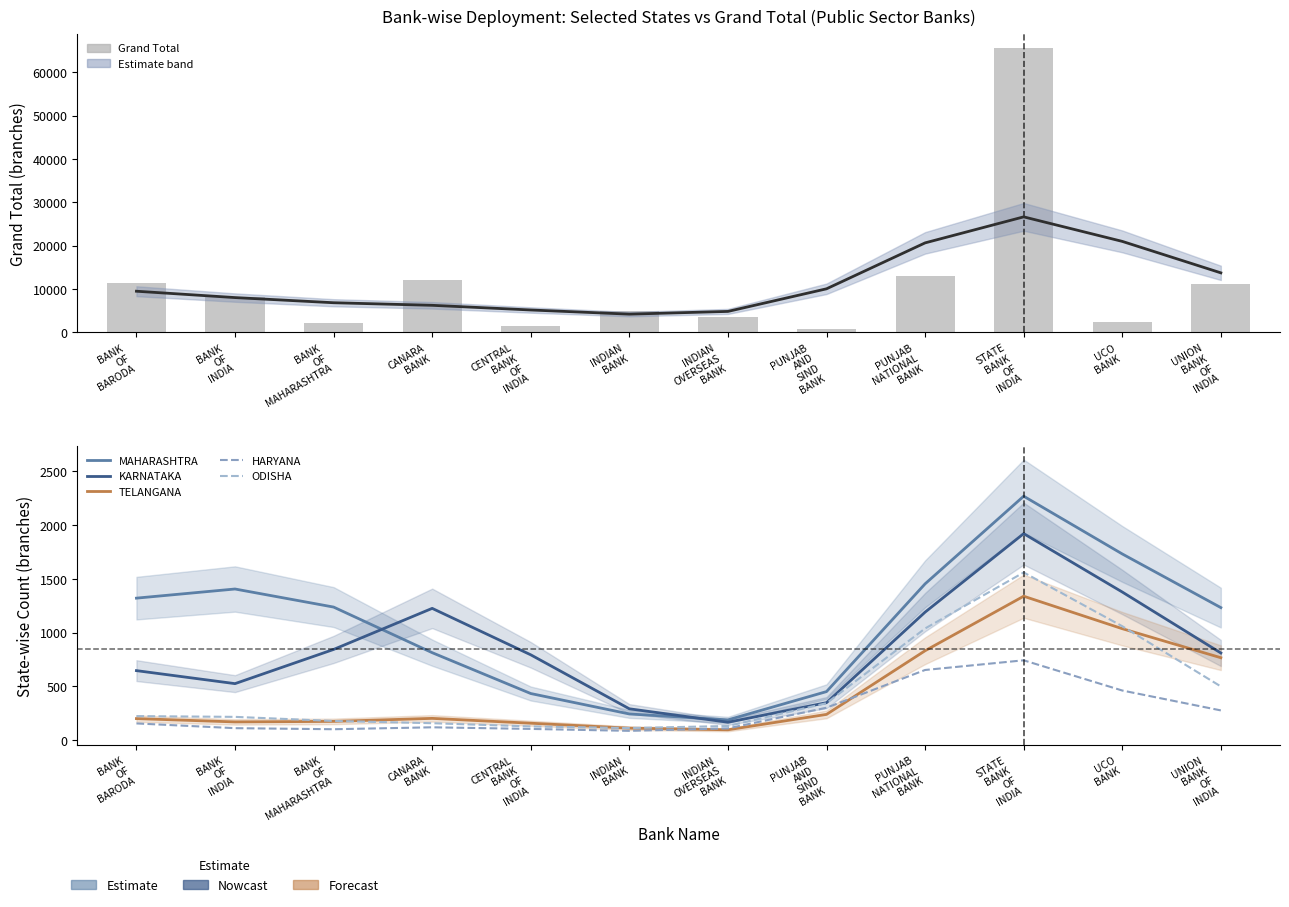

What are all the series names shown in the legend?

Grand Total, MAHARASHTRA, HARYANA, KARNATAKA, TELANGANA, ODISHA